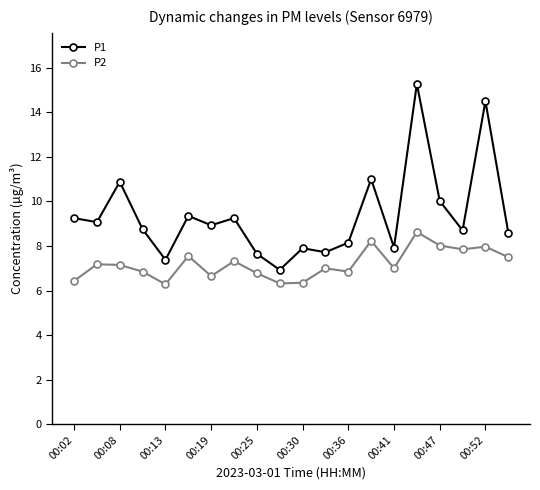

How many series are shown in this chart?

2